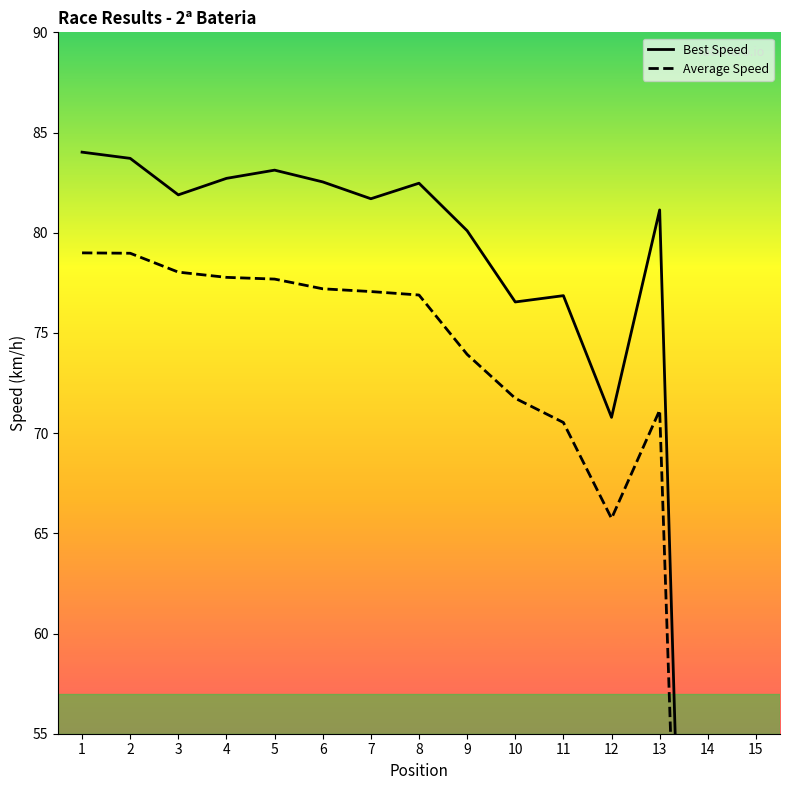

At which category does the chart reach its peak across all series?

1